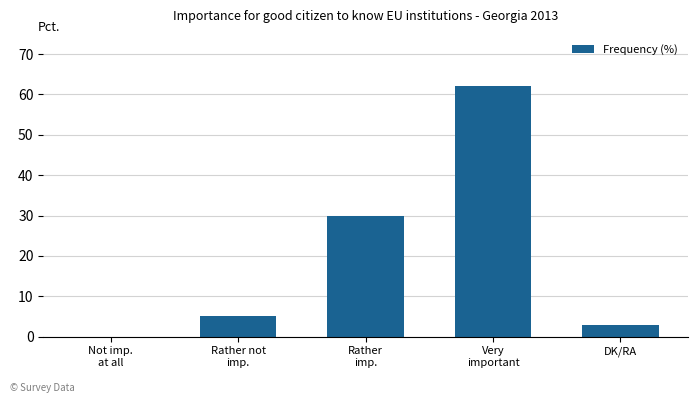

What is the sum of all values?

100